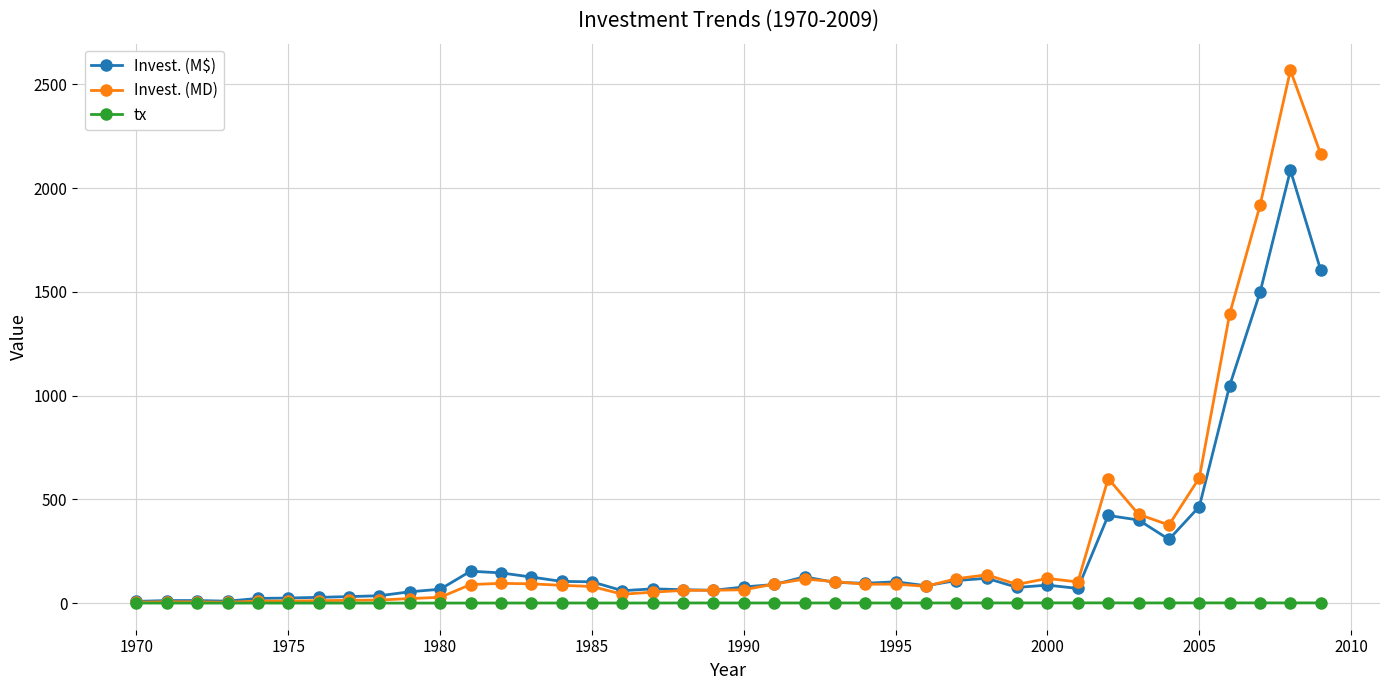

List the series in order of their peak value, lowest first.

tx, Invest. (M$), Invest. (MD)